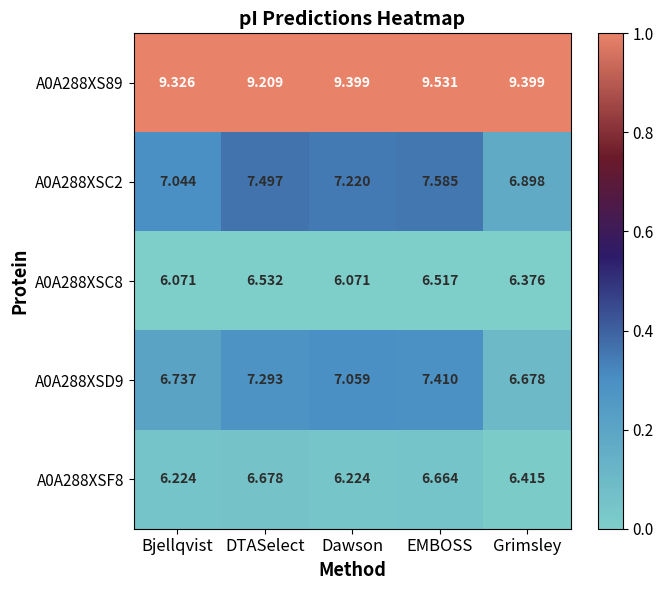

Rank the series at EMBOSS from lowest to highest value.

A0A288XSC8, A0A288XSF8, A0A288XSD9, A0A288XSC2, A0A288XS89